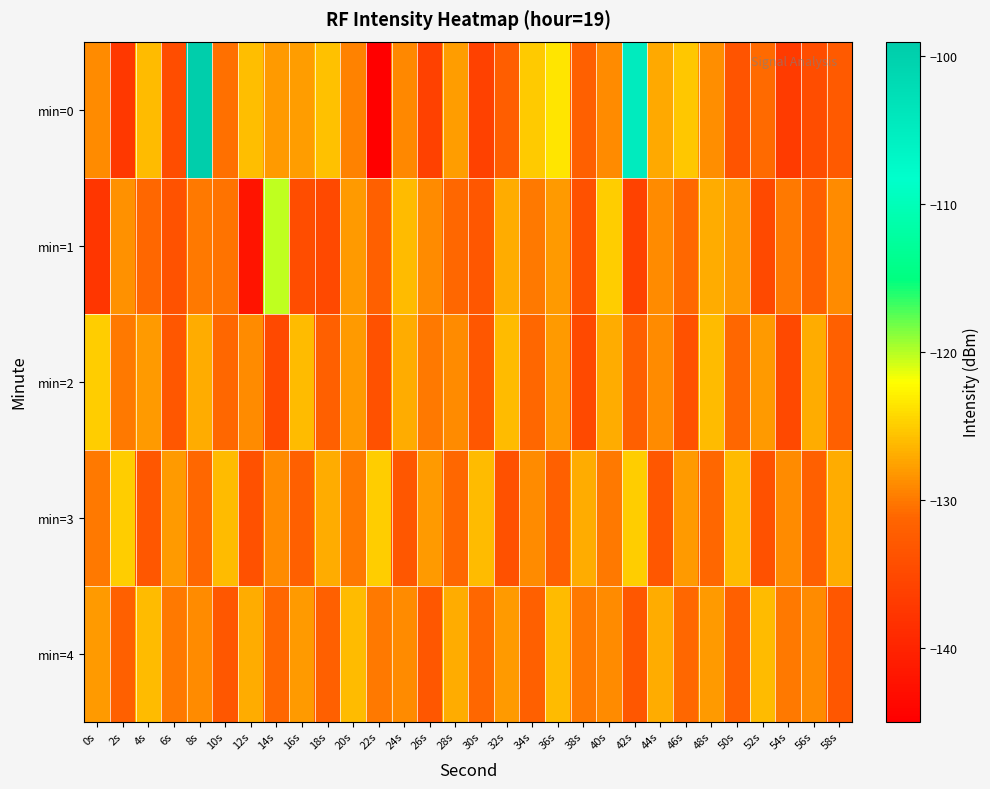

Reading right to left, extract all data points from this chart.

min=0: 58s=-132.6	56s=-134.5	54s=-136.8	52s=-130.9	50s=-133.6	48s=-128.8	46s=-125.2	44s=-127.1	42s=-104.7	40s=-128.9	38s=-131.9	36s=-123.4	34s=-125.1	32s=-132.2	30s=-136.1	28s=-127.8	26s=-136.2	24s=-129.1	22s=-145.6	20s=-129.5	18s=-125.7	16s=-127.9	14s=-128.0	12s=-125.9	10s=-130.6	8s=-99.5	6s=-134.4	4s=-126.0	2s=-137.4	0s=-128.9
min=1: 58s=-129.0	56s=-132.0	54s=-130.0	52s=-135.0	50s=-128.0	48s=-127.0	46s=-131.0	44s=-129.0	42s=-136.0	40s=-125.0	38s=-134.0	36s=-128.0	34s=-130.0	32s=-127.0	30s=-133.0	28s=-131.0	26s=-129.0	24s=-126.0	22s=-132.0	20s=-128.0	18s=-135.1	16s=-134.6	14s=-120.4	12s=-142.2	10s=-130.4	8s=-130.1	6s=-133.8	4s=-131.1	2s=-128.6	0s=-137.5
min=2: 58s=-132.0	56s=-127.0	54s=-135.0	52s=-128.0	50s=-131.0	48s=-126.0	46s=-134.0	44s=-129.0	42s=-132.0	40s=-127.0	38s=-135.0	36s=-128.0	34s=-131.0	32s=-126.0	30s=-133.0	28s=-129.0	26s=-130.0	24s=-127.0	22s=-134.0	20s=-128.0	18s=-132.0	16s=-126.0	14s=-135.0	12s=-129.0	10s=-131.0	8s=-127.0	6s=-133.0	4s=-128.0	2s=-130.0	0s=-125.0
min=3: 58s=-127.0	56s=-132.0	54s=-129.0	52s=-134.0	50s=-126.0	48s=-131.0	46s=-128.0	44s=-133.0	42s=-125.0	40s=-130.0	38s=-127.0	36s=-132.0	34s=-129.0	32s=-134.0	30s=-126.0	28s=-131.0	26s=-128.0	24s=-133.0	22s=-125.0	20s=-130.0	18s=-127.0	16s=-132.0	14s=-129.0	12s=-134.0	10s=-126.0	8s=-131.0	6s=-128.0	4s=-133.0	2s=-125.0	0s=-130.0
min=4: 58s=-133.0	56s=-129.0	54s=-130.0	52s=-126.0	50s=-132.0	48s=-128.0	46s=-131.0	44s=-127.0	42s=-133.0	40s=-129.0	38s=-130.0	36s=-126.0	34s=-132.0	32s=-128.0	30s=-131.0	28s=-127.0	26s=-133.0	24s=-129.0	22s=-130.0	20s=-126.0	18s=-132.0	16s=-128.0	14s=-131.0	12s=-127.0	10s=-133.0	8s=-129.0	6s=-130.0	4s=-126.0	2s=-132.0	0s=-128.0